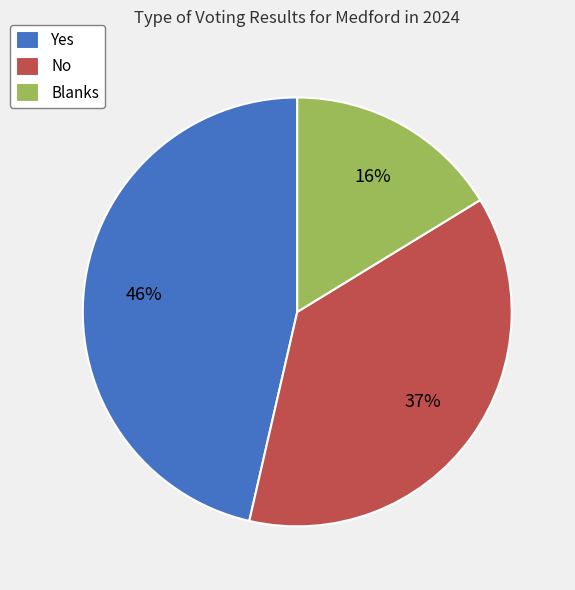

To the nearest percent, what portion does No represent?

37%